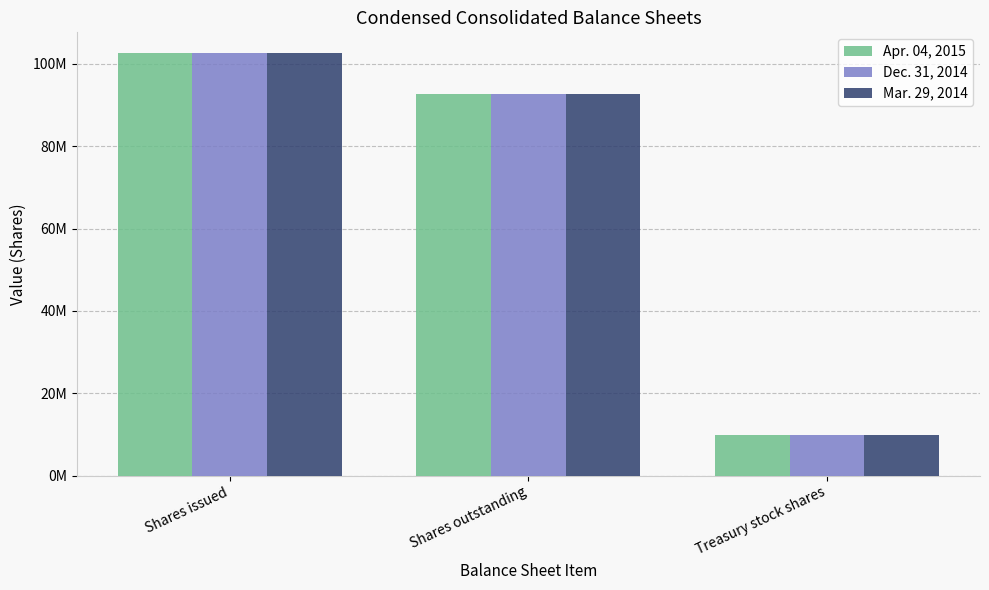

What are all the series names shown in the legend?

Apr. 04, 2015, Dec. 31, 2014, Mar. 29, 2014